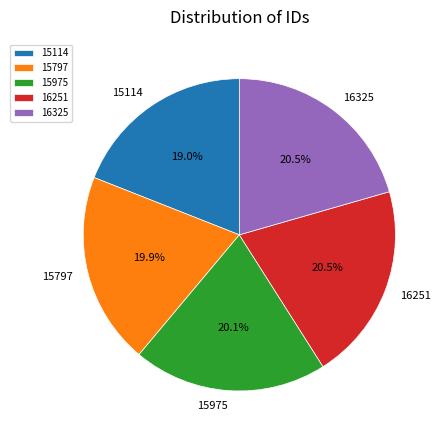

Is it true that 16325 is 30% of the pie?

False